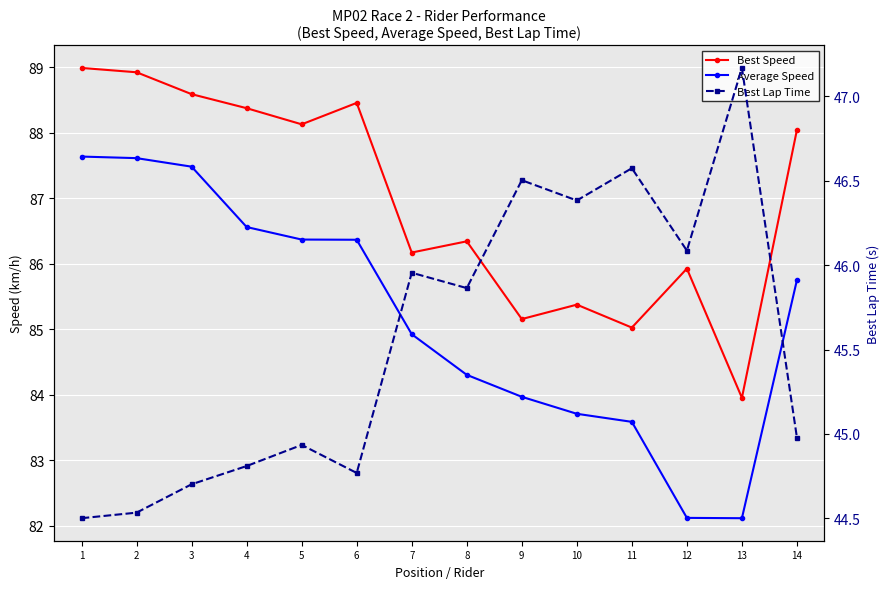

At which label is Best Lap Time closest to 45?

14